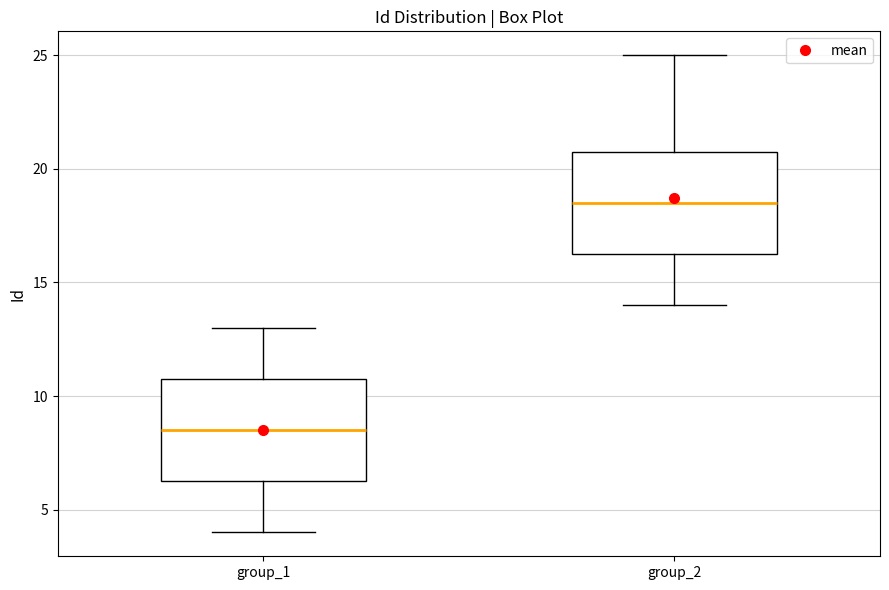

Reading left to right, transcribe this box plot: for each box, give where its median line is, the range the box spans, and where its two whiskers end, as read against the y-axis. The values are not printed on the chart, so give them approximately, as read against the axis.

group_1: median 8.5, box 6.5 to 11.0, whiskers 4.0 to 13.0
group_2: median 18.5, box 16.5 to 21.0, whiskers 14.0 to 25.0